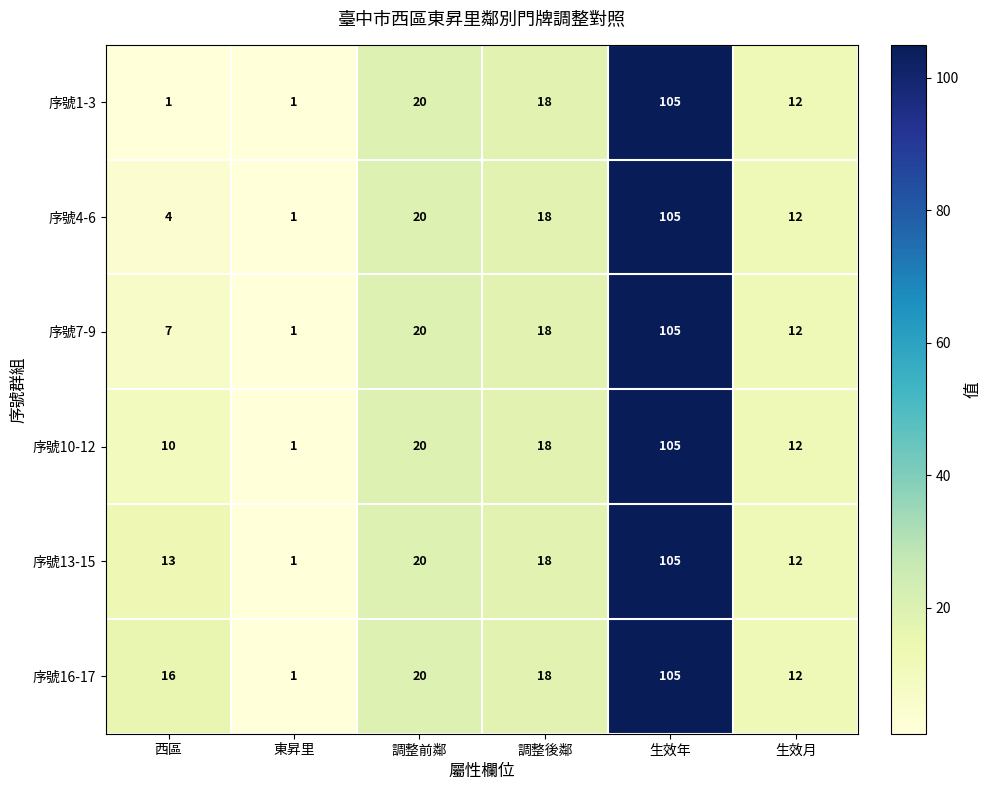

Is it true that 序號16-17 equals 105 at 生效年?

True